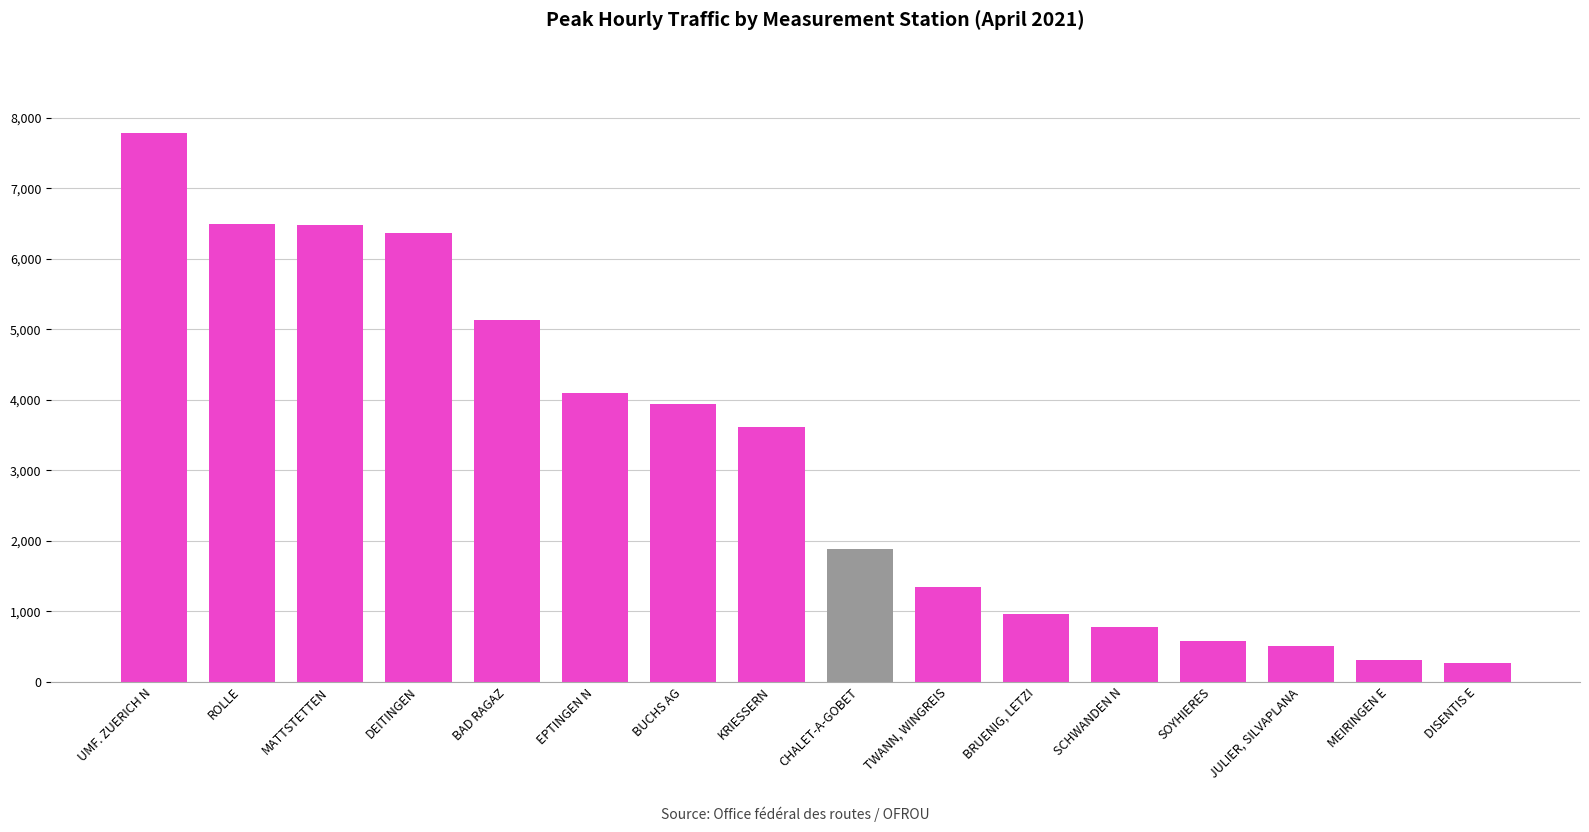

Is it true that the value at DISENTIS E is 268?

True